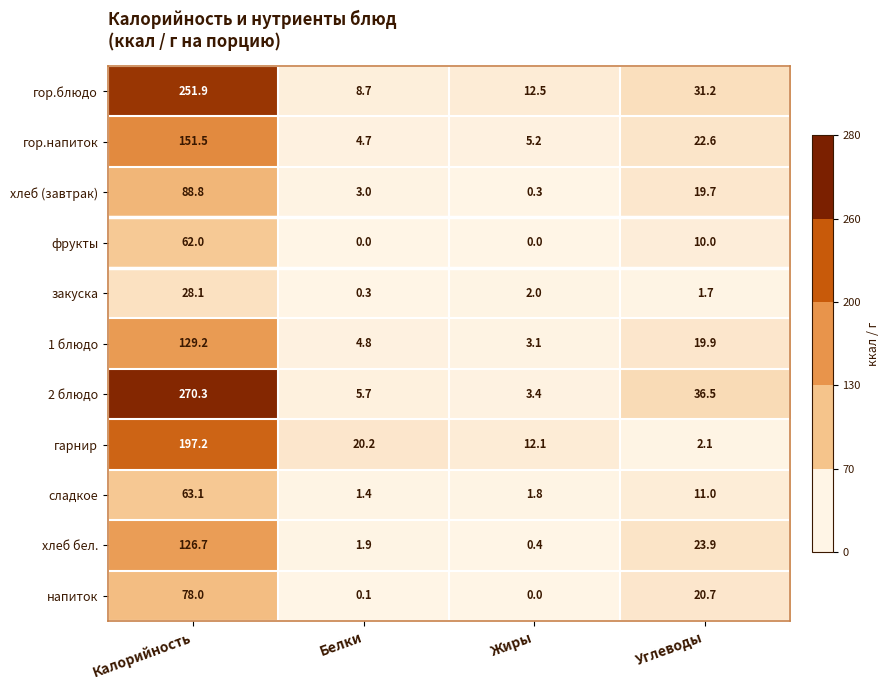

What is the difference between the гарнир values at Углеводы and Белки?

18.1